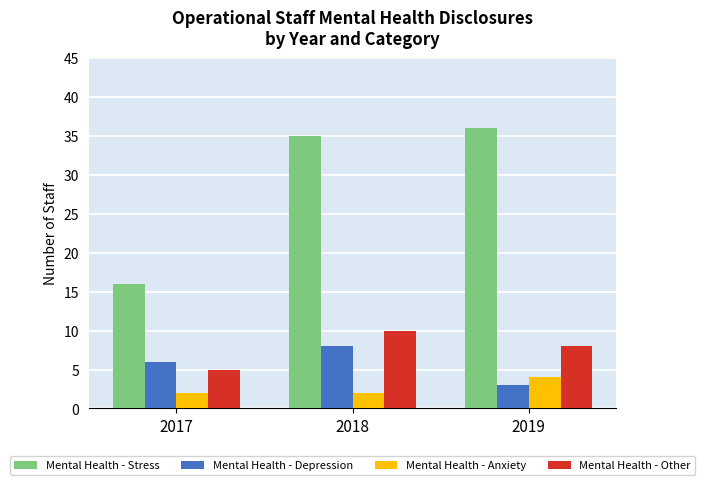

List the series in order of their peak value, highest first.

Mental Health - Stress, Mental Health - Other, Mental Health - Depression, Mental Health - Anxiety